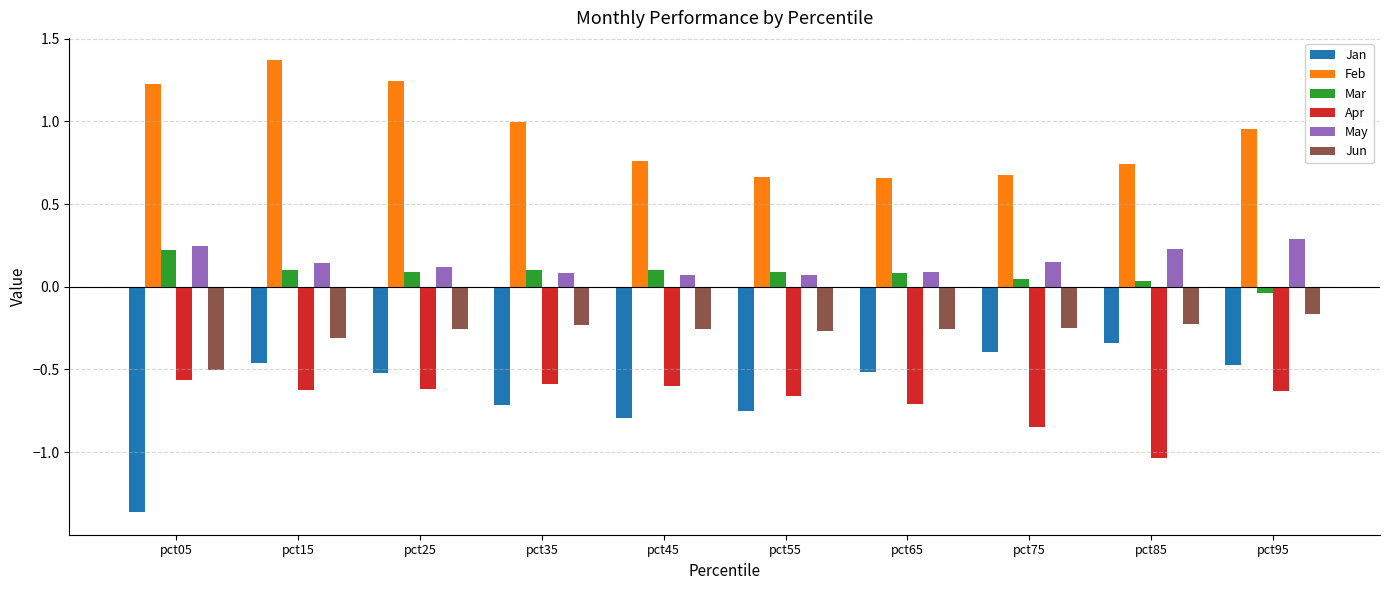

The value of Jan at pct05 is -0.9. True or false?

False